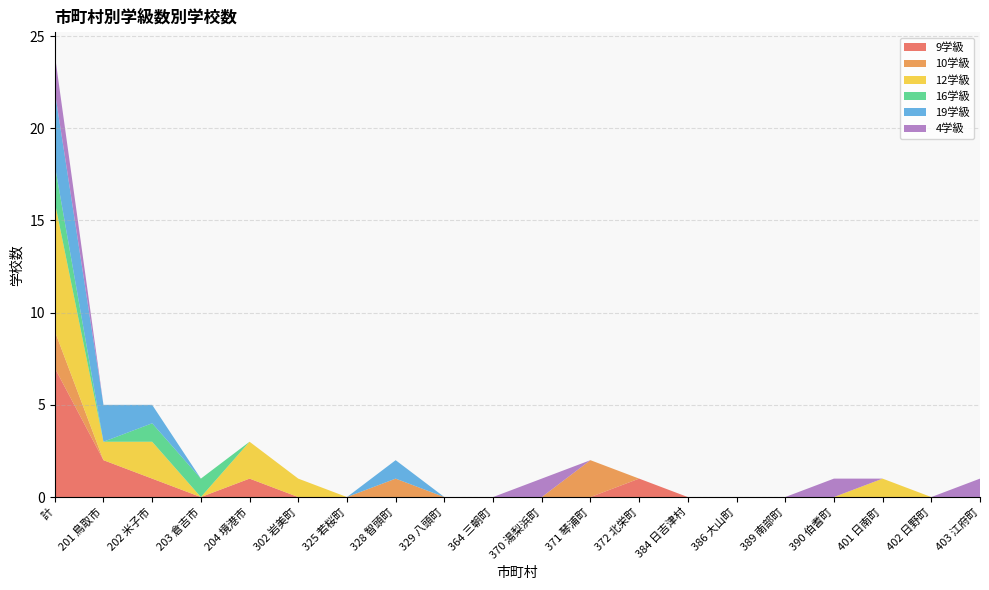

Reading left to right, what are all the values shown in this chart?

9学級: 7	2	1	0	1	0	0	0	0	0	0	0	1	0	0	0	0	0	0	0
10学級: 2	0	0	0	0	0	0	1	0	0	0	2	0	0	0	0	0	0	0	0
12学級: 7	1	2	0	2	1	0	0	0	0	0	0	0	0	0	0	0	1	0	0
16学級: 2	0	1	1	0	0	0	0	0	0	0	0	0	0	0	0	0	0	0	0
19学級: 4	2	1	0	0	0	0	1	0	0	0	0	0	0	0	0	0	0	0	0
4学級: 2	0	0	0	0	0	0	0	0	0	1	0	0	0	0	0	1	0	0	1